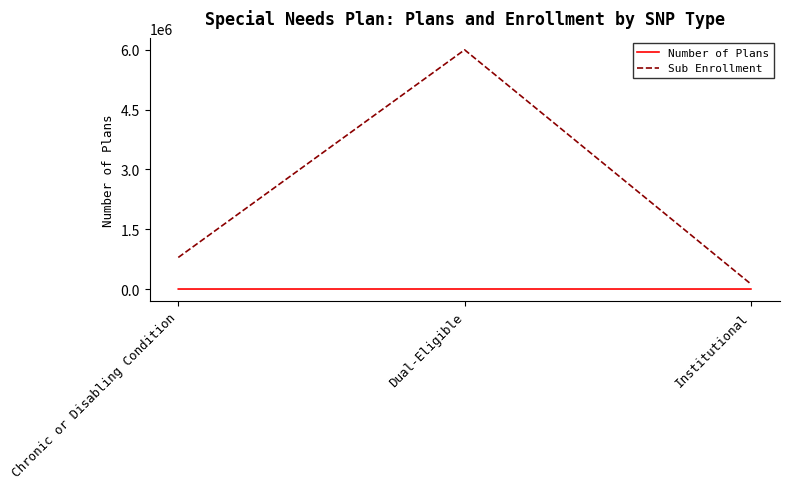

Between Chronic or Disabling Condition and Institutional, which series saw the biggest shift?

Sub Enrollment